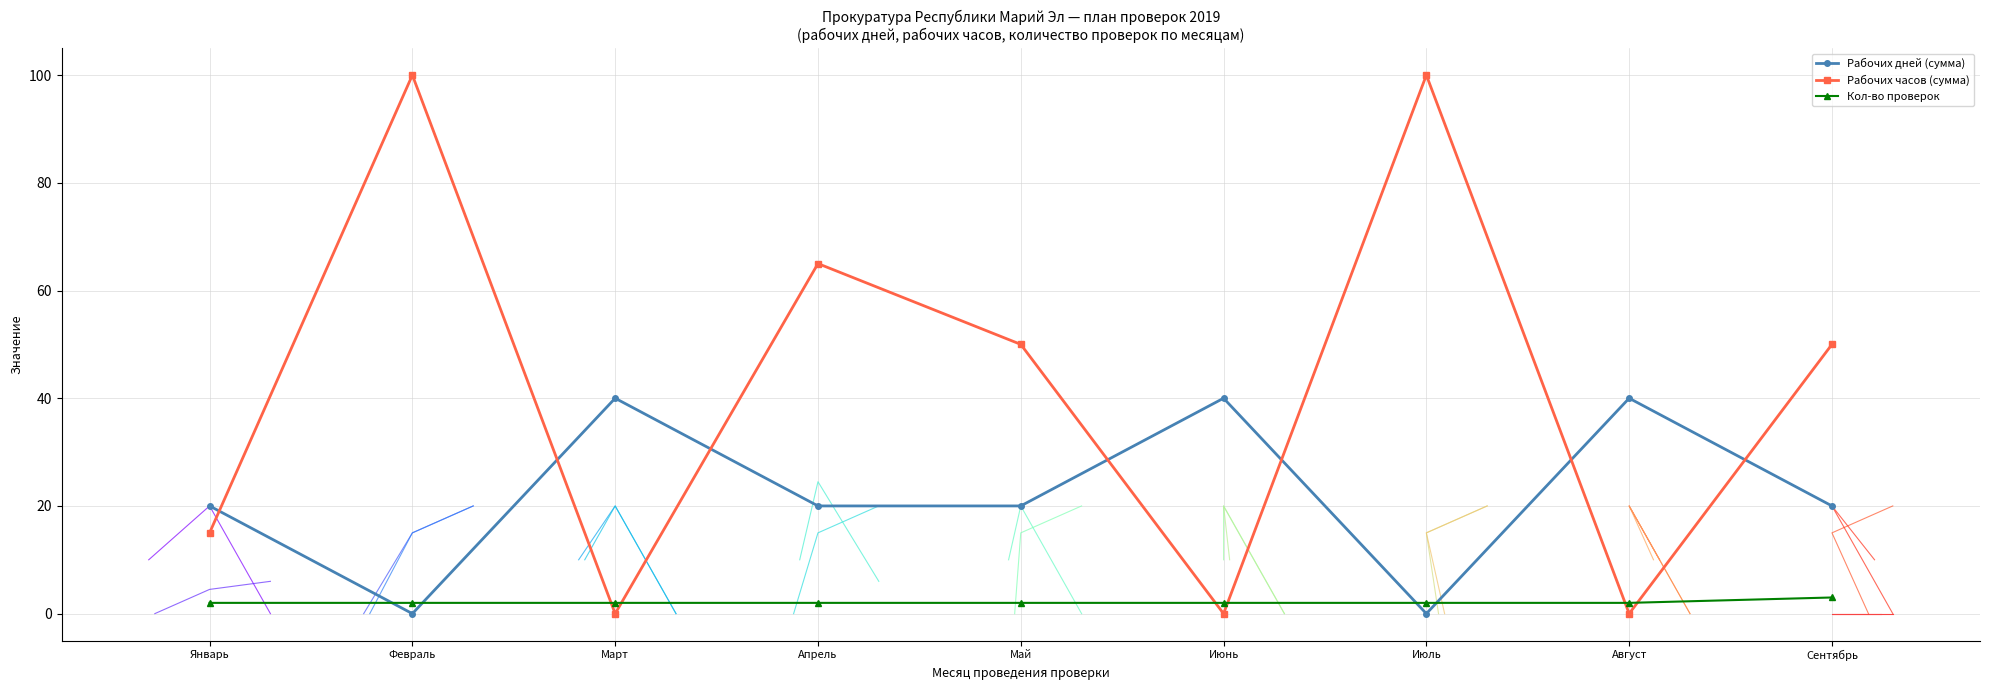

The value of Рабочих дней (сумма) at Апрель is 10. True or false?

False